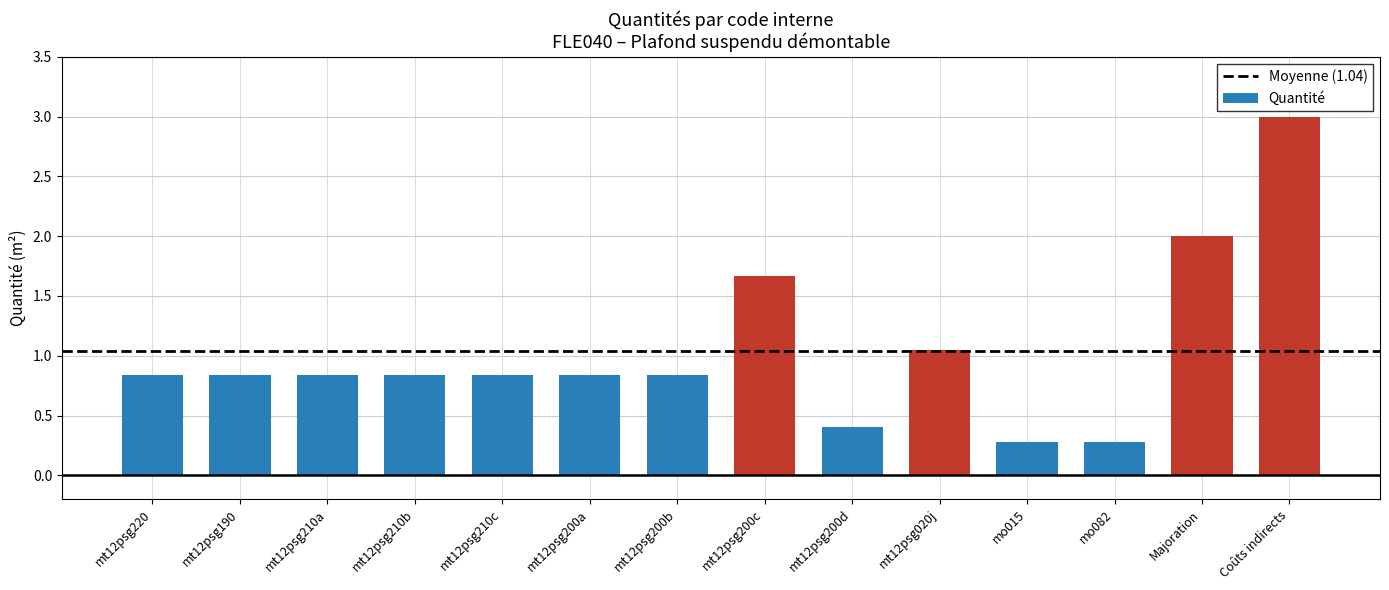

Which category has the highest value across all series?

Coûts indirects